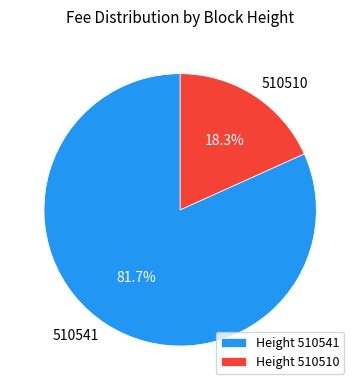

Is there any slice that represents more than half of the pie?

Yes